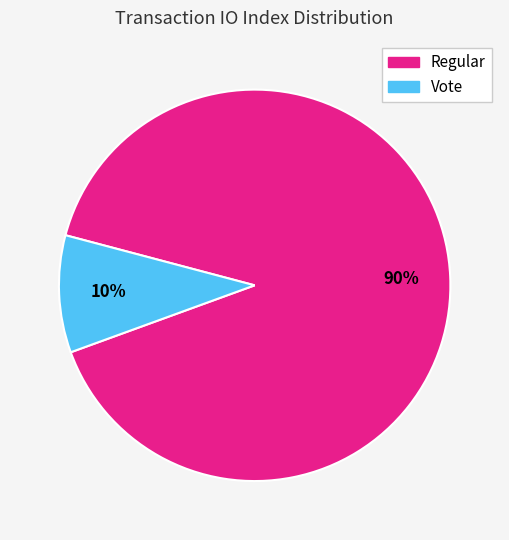

How many segments does this pie chart have?

2